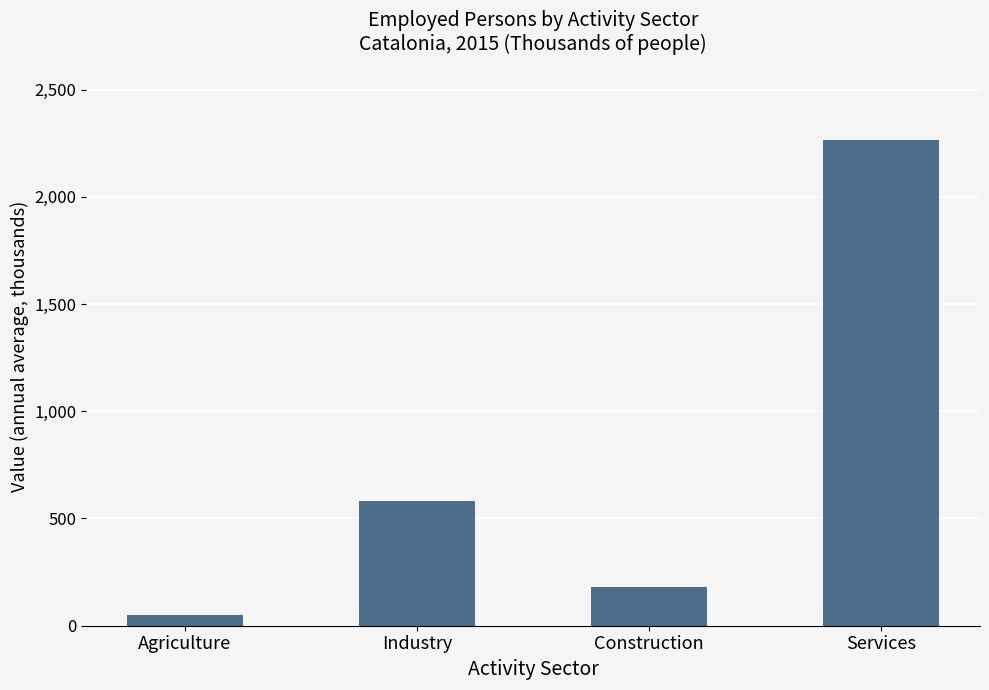

What is the label of the 4th bar from the right?

Agriculture